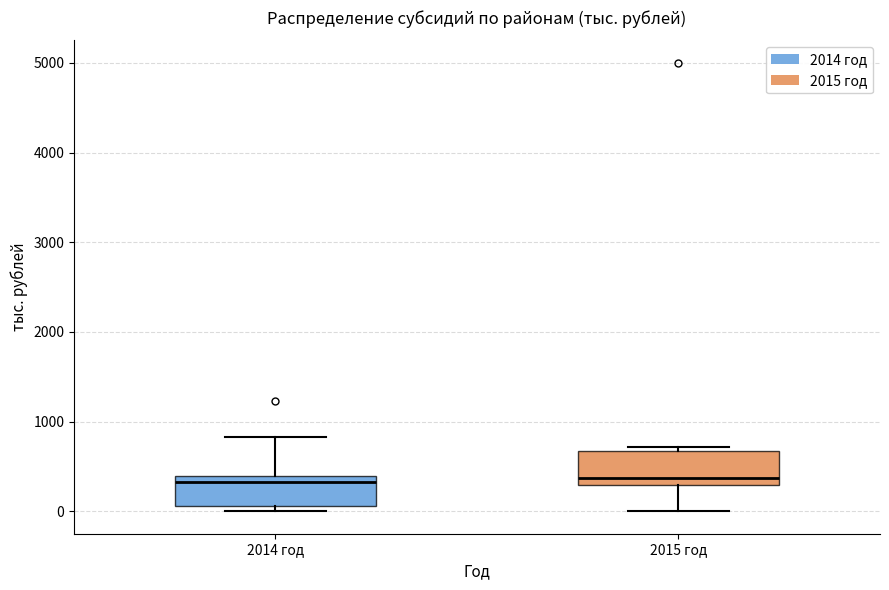

Reading left to right, transcribe this box plot: for each box, give where its median line is, the range the box spans, and where its two whiskers end, as read against the y-axis. The values are not printed on the chart, so give them approximately, as read against the axis.

2014 год: median 300, box 100 to 400, whiskers 0 to 800
2015 год: median 400, box 300 to 700, whiskers 0 to 700 (just above the box's upper edge)